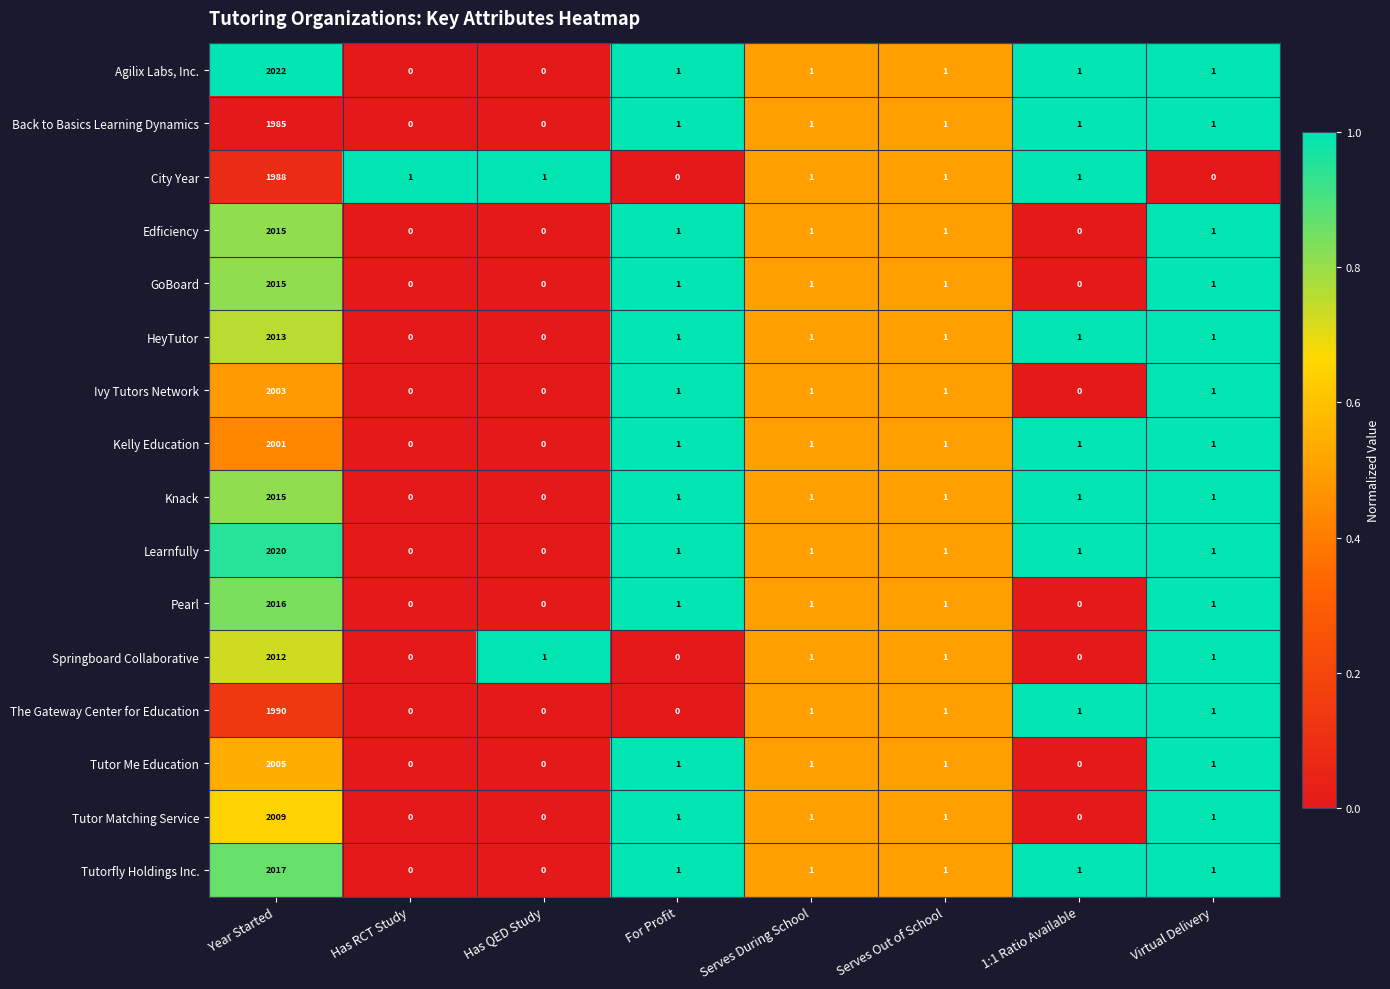

True or false: Kelly Education has a value of 1 at Serves During School.

True